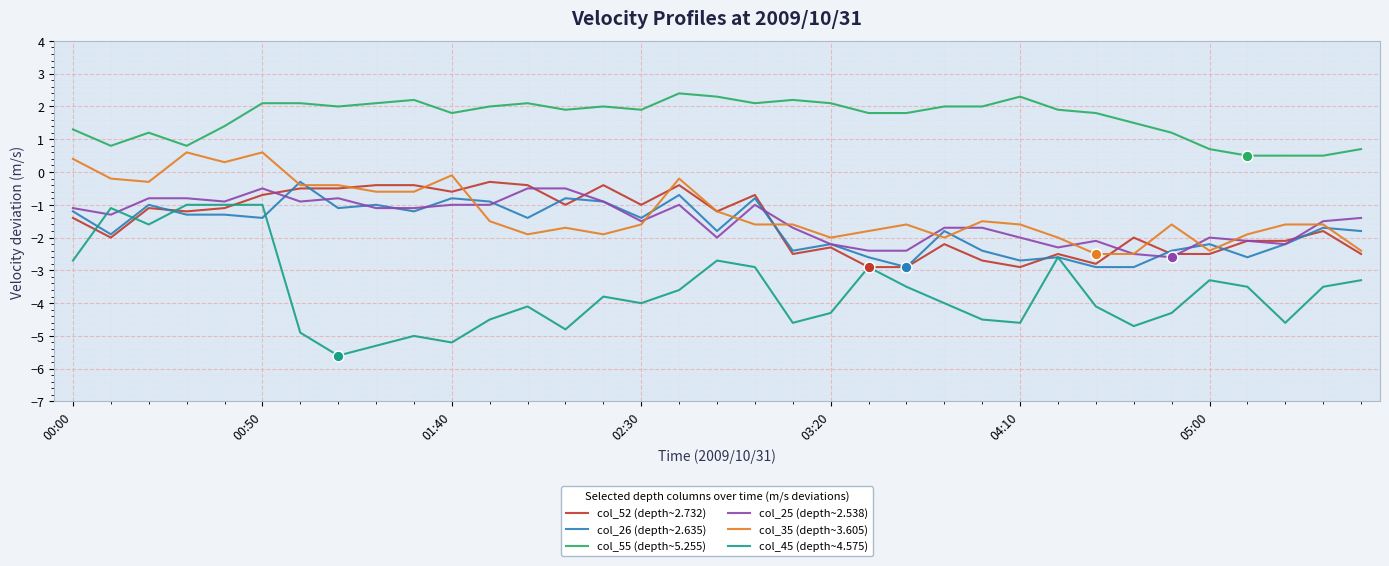

Which series has the largest total across all categories?

col_55 (depth~5.255)